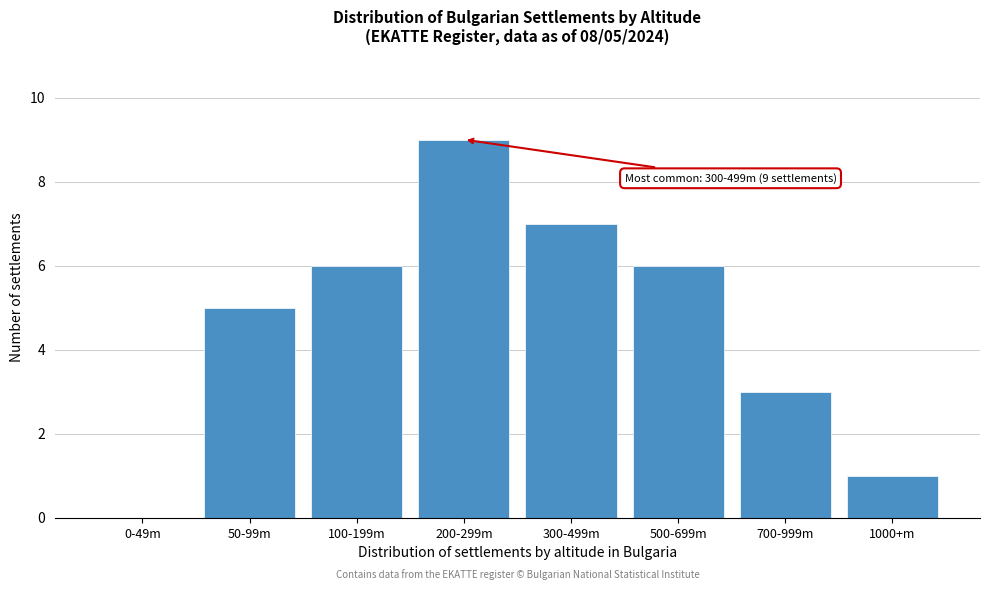

Reading left to right, list all the values displayed in this chart.

0-49m=0	50-99m=5	100-199m=6	200-299m=9	300-499m=7	500-699m=6	700-999m=3	1000+m=1